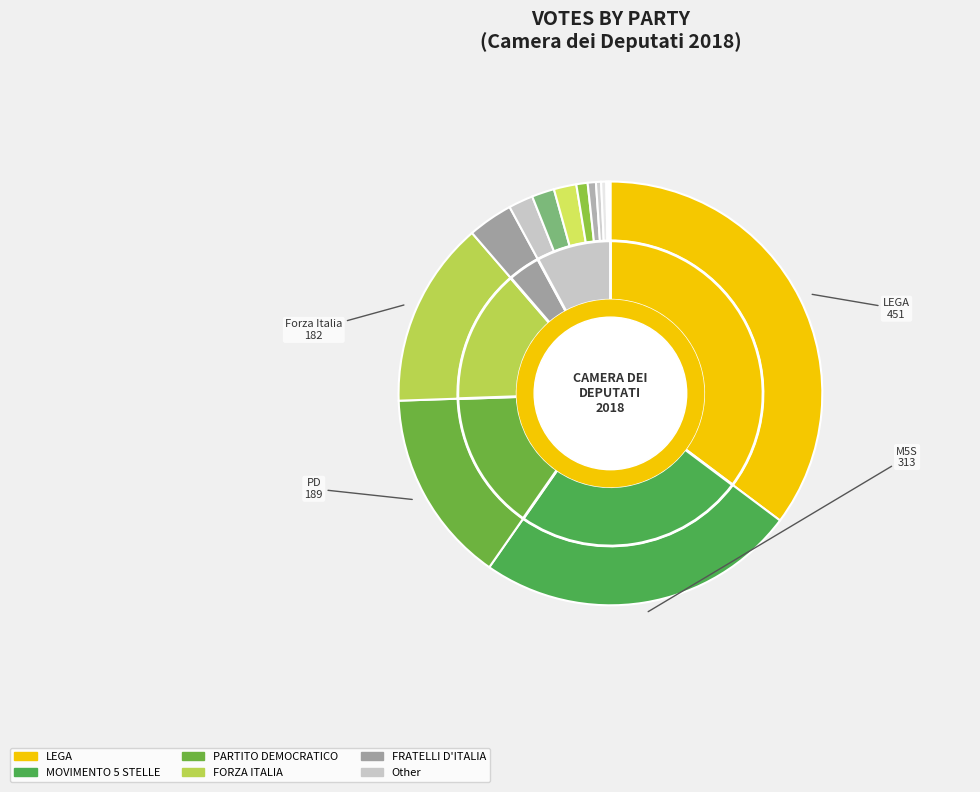

Between POTERE AL POPOLO and CIVICA LORENZIN, which is larger?

CIVICA LORENZIN